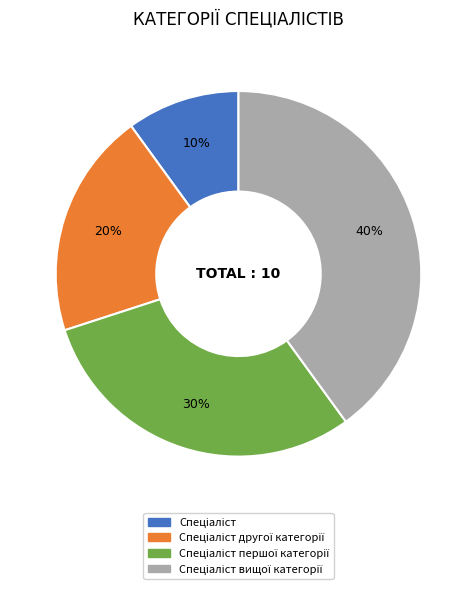

Does any single category account for the majority?

No